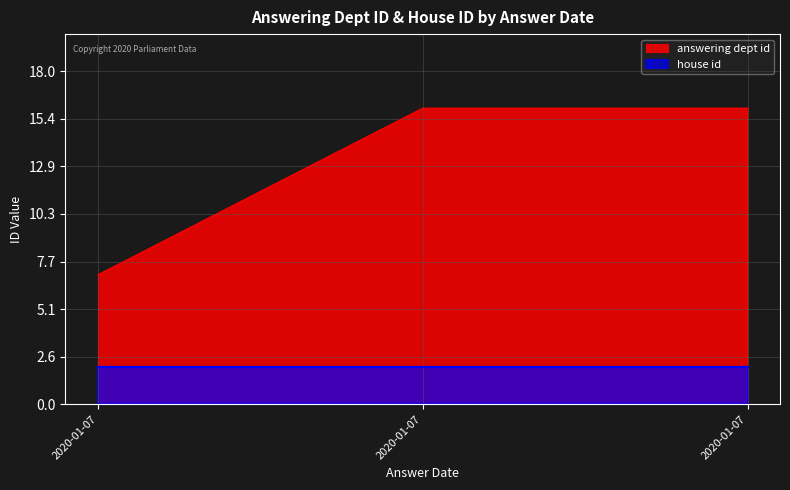

What is the value of the 1st point from the left?

7